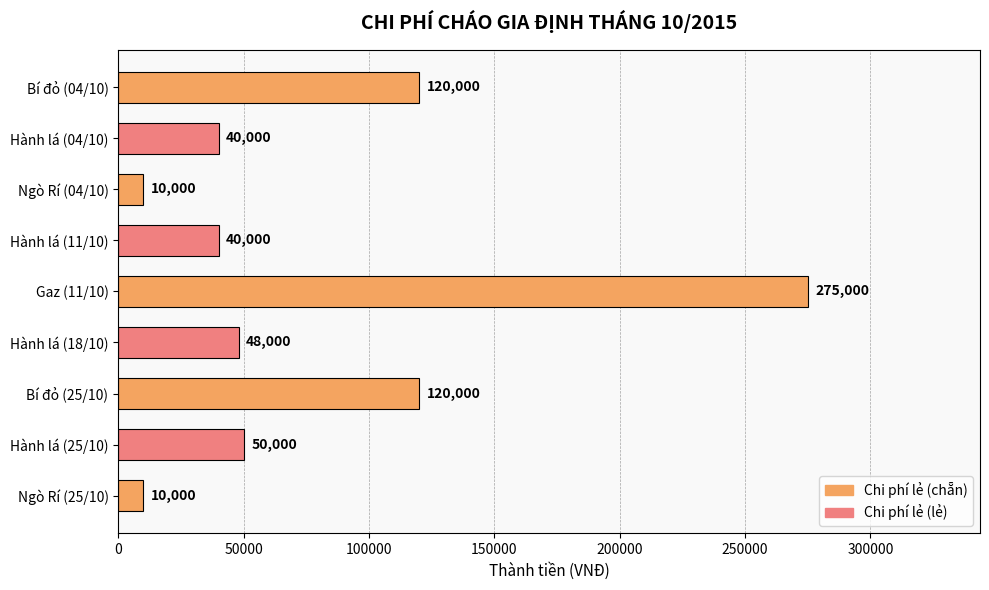

What is the label of the 6th bar from the bottom?

Hành lá (11/10)